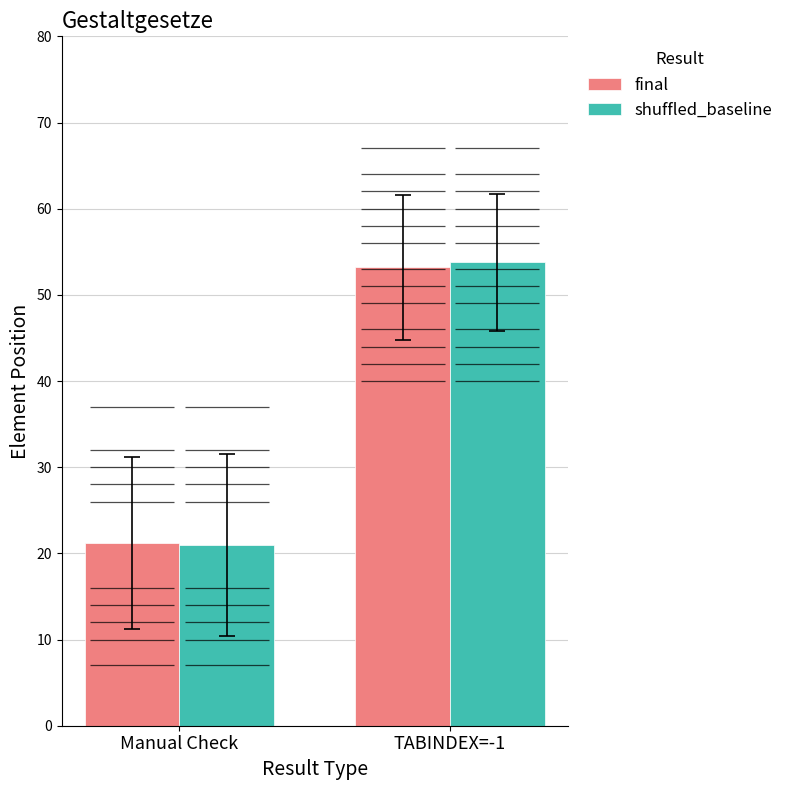

Reading left to right, transcribe all the data shown in this chart.

final: 21.2	53.2
shuffled_baseline: 21.0	53.8